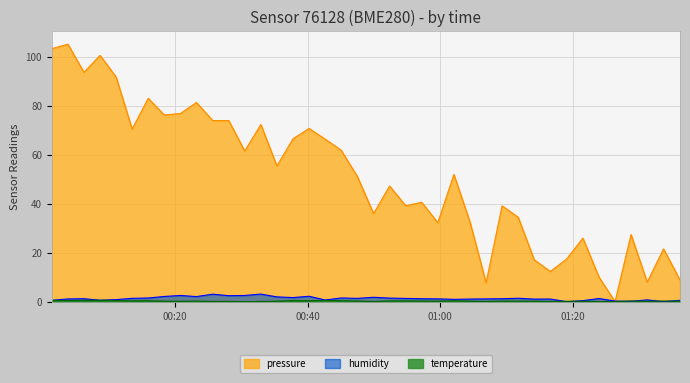

Which series has the largest total across all categories?

pressure